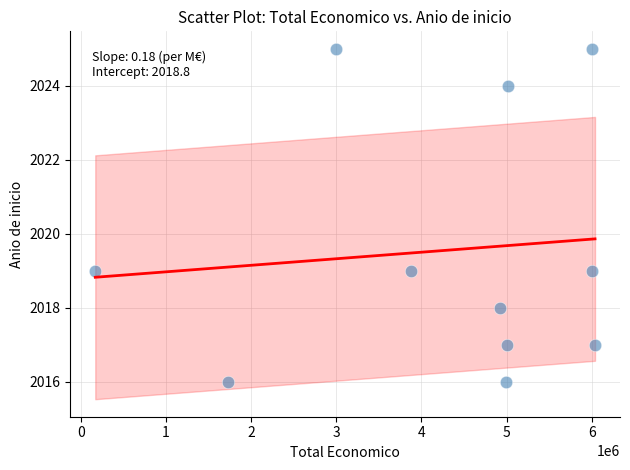

What is the range of X values (max minus min)?

5869180